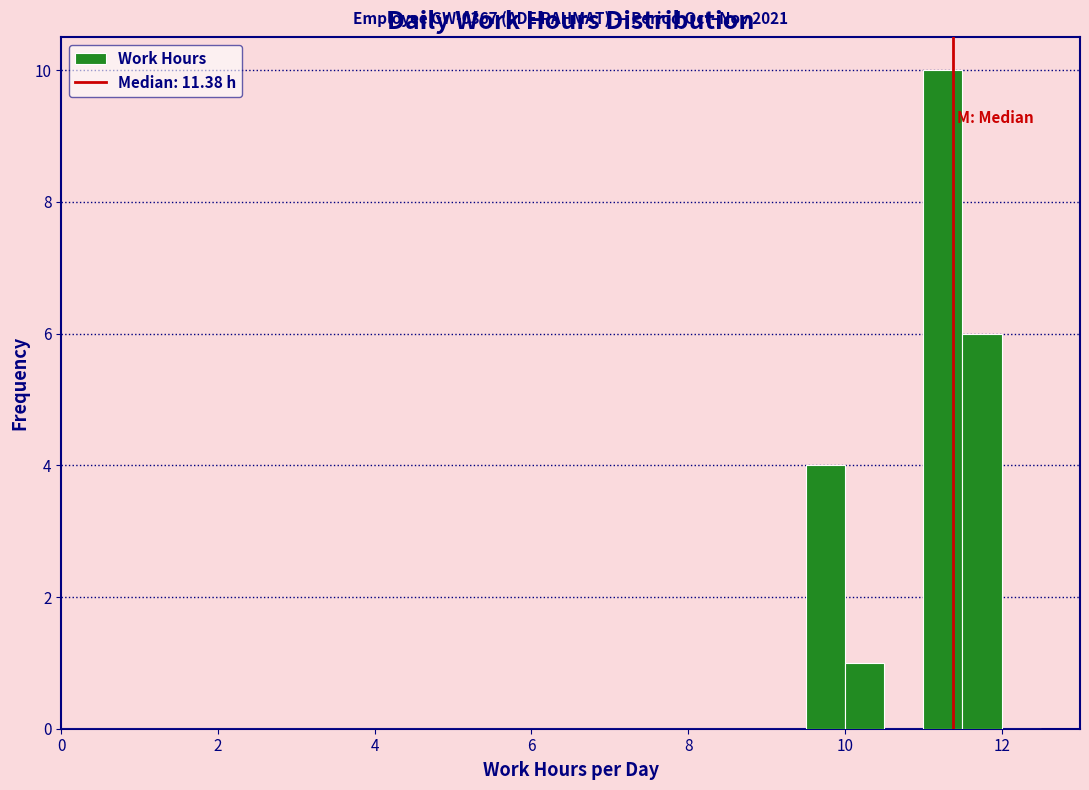

Around what value on the x-axis is the tallest bar? Give the approximate position of its centre, as read against the axis.

11.2